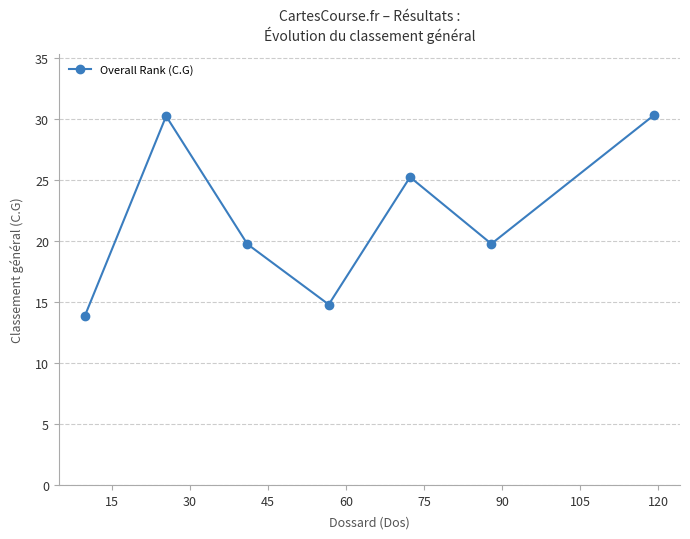

What is the value of the 6th point from the left?

19.8